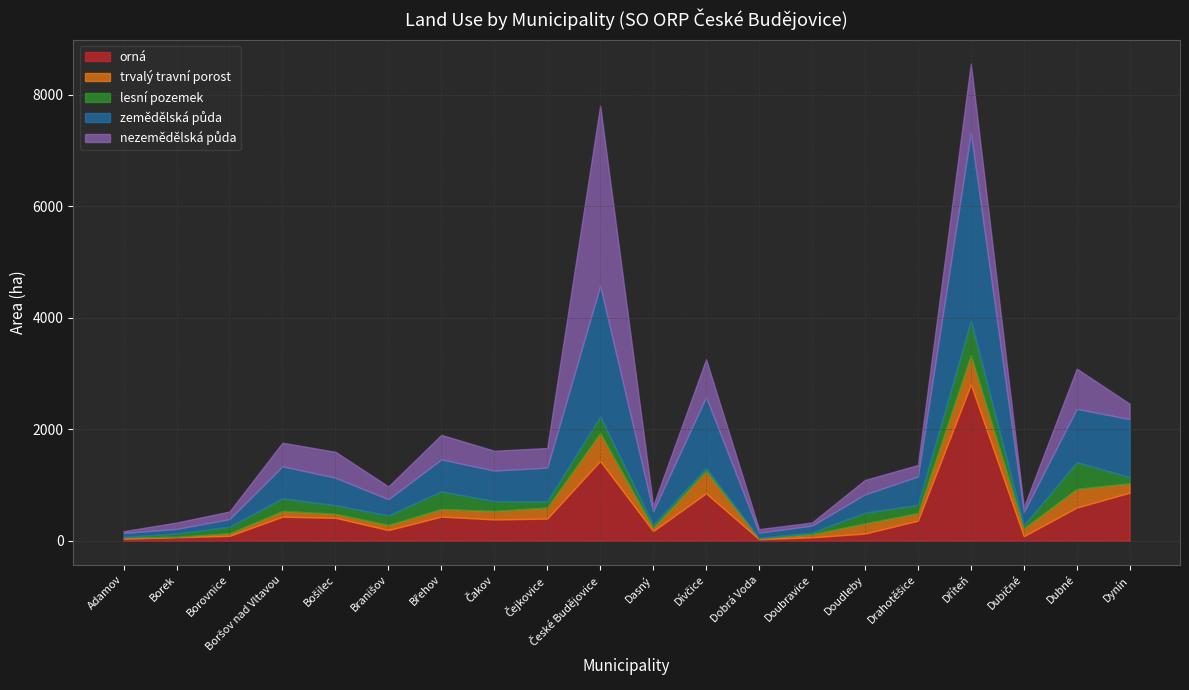

Which series has the largest range (max minus min)?

zemědělská půda